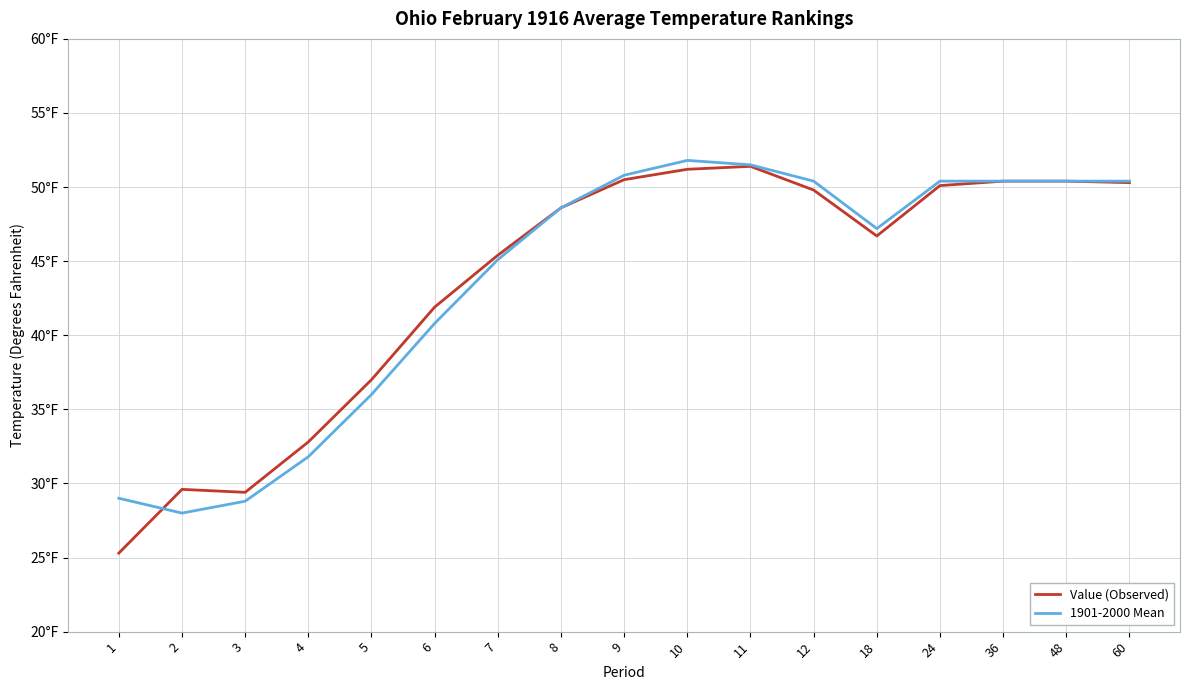

At which label does 1901-2000 Mean reach its minimum?

2